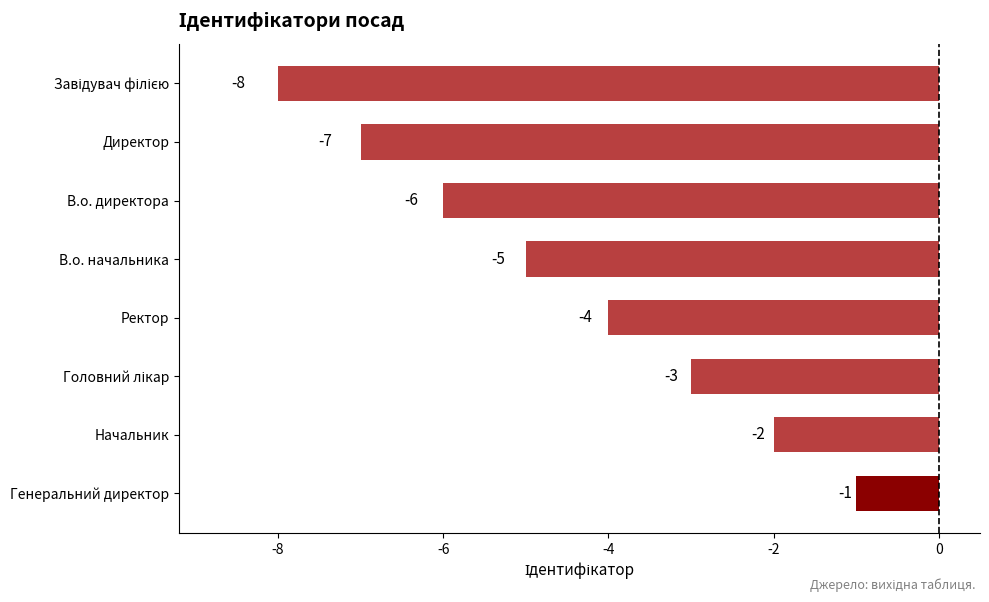

How many data points are above -4?

3